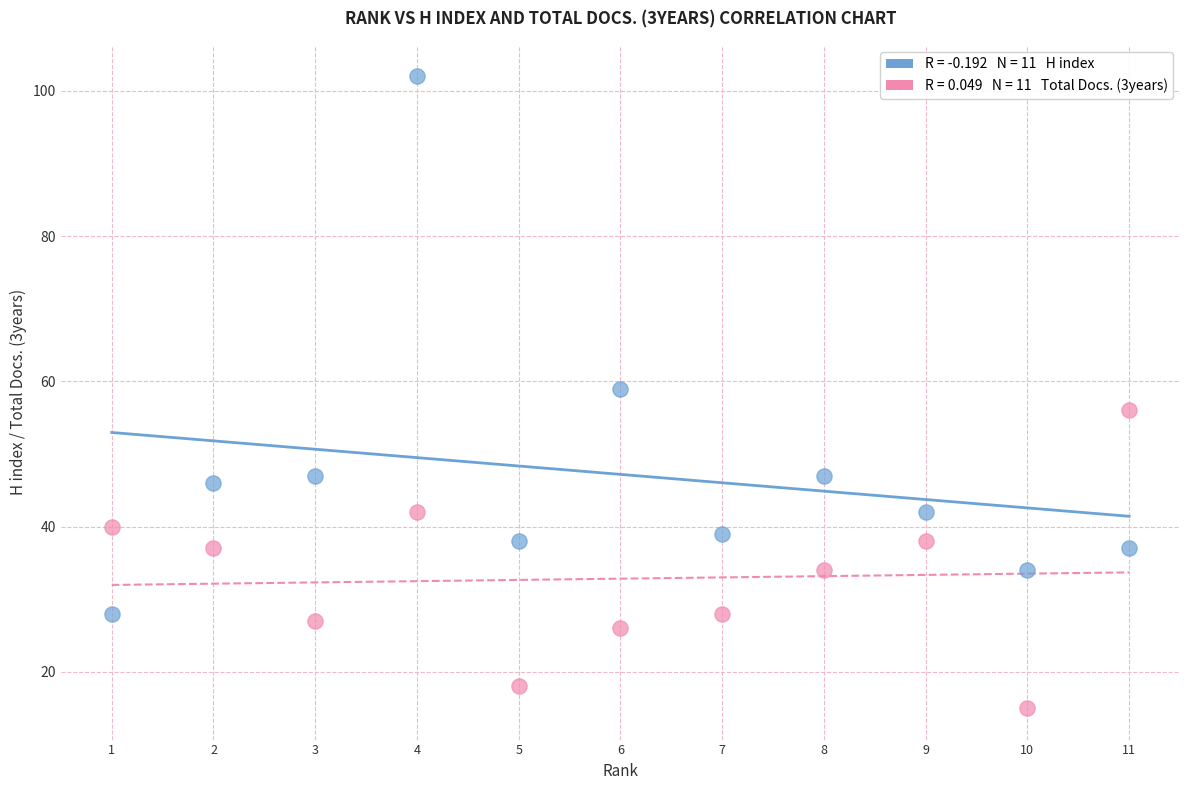

Across all series, what Y value is closest to 58?

59